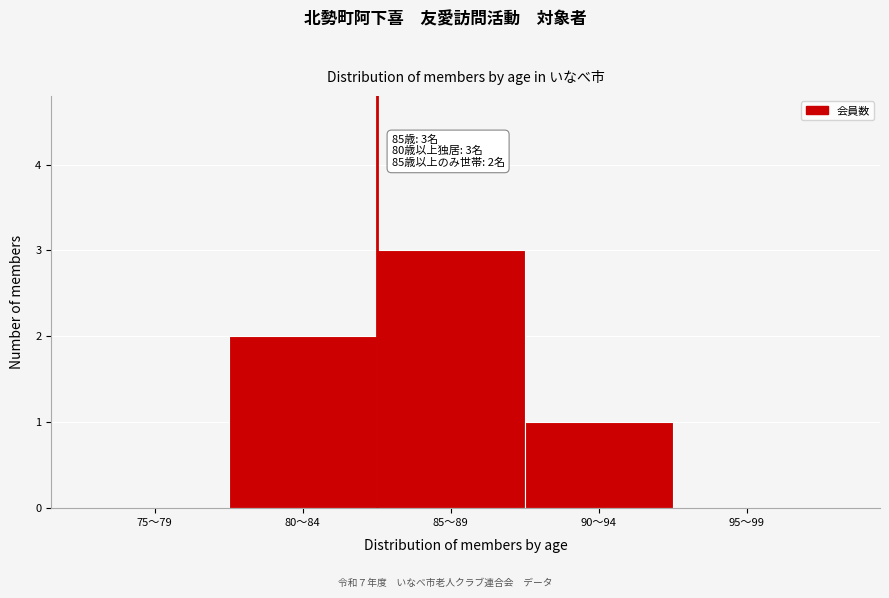

Reading right to left, transcribe all the data shown in this chart.

95～99=0	90～94=1	85～89=3	80～84=2	75～79=0